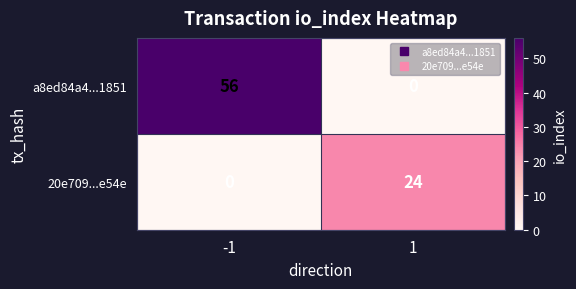

At how many categories does at least one series exceed 23?

2